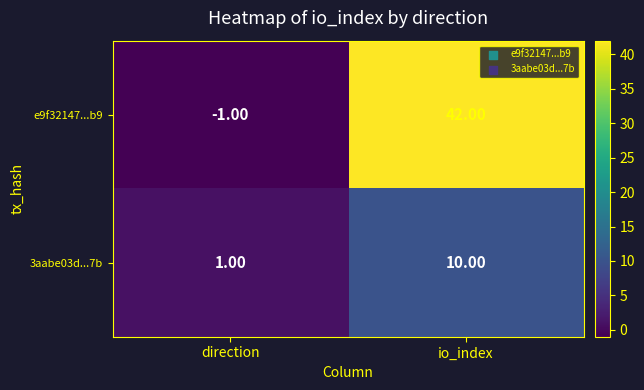

Which category has the lowest value across all series?

direction